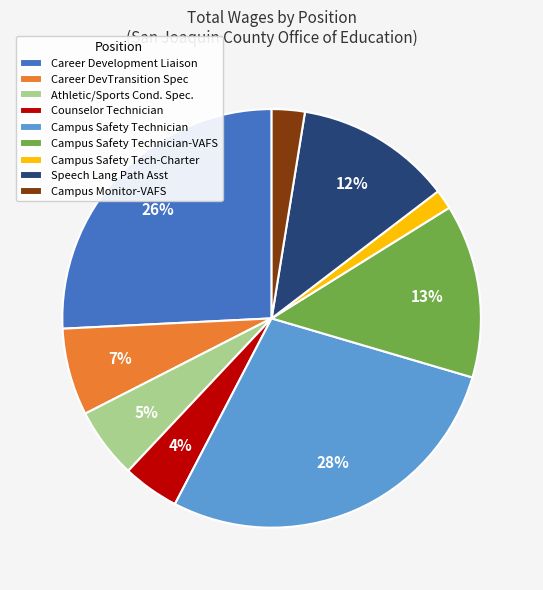

What percentage is the Campus Safety Technician slice, to the nearest percent?

28%